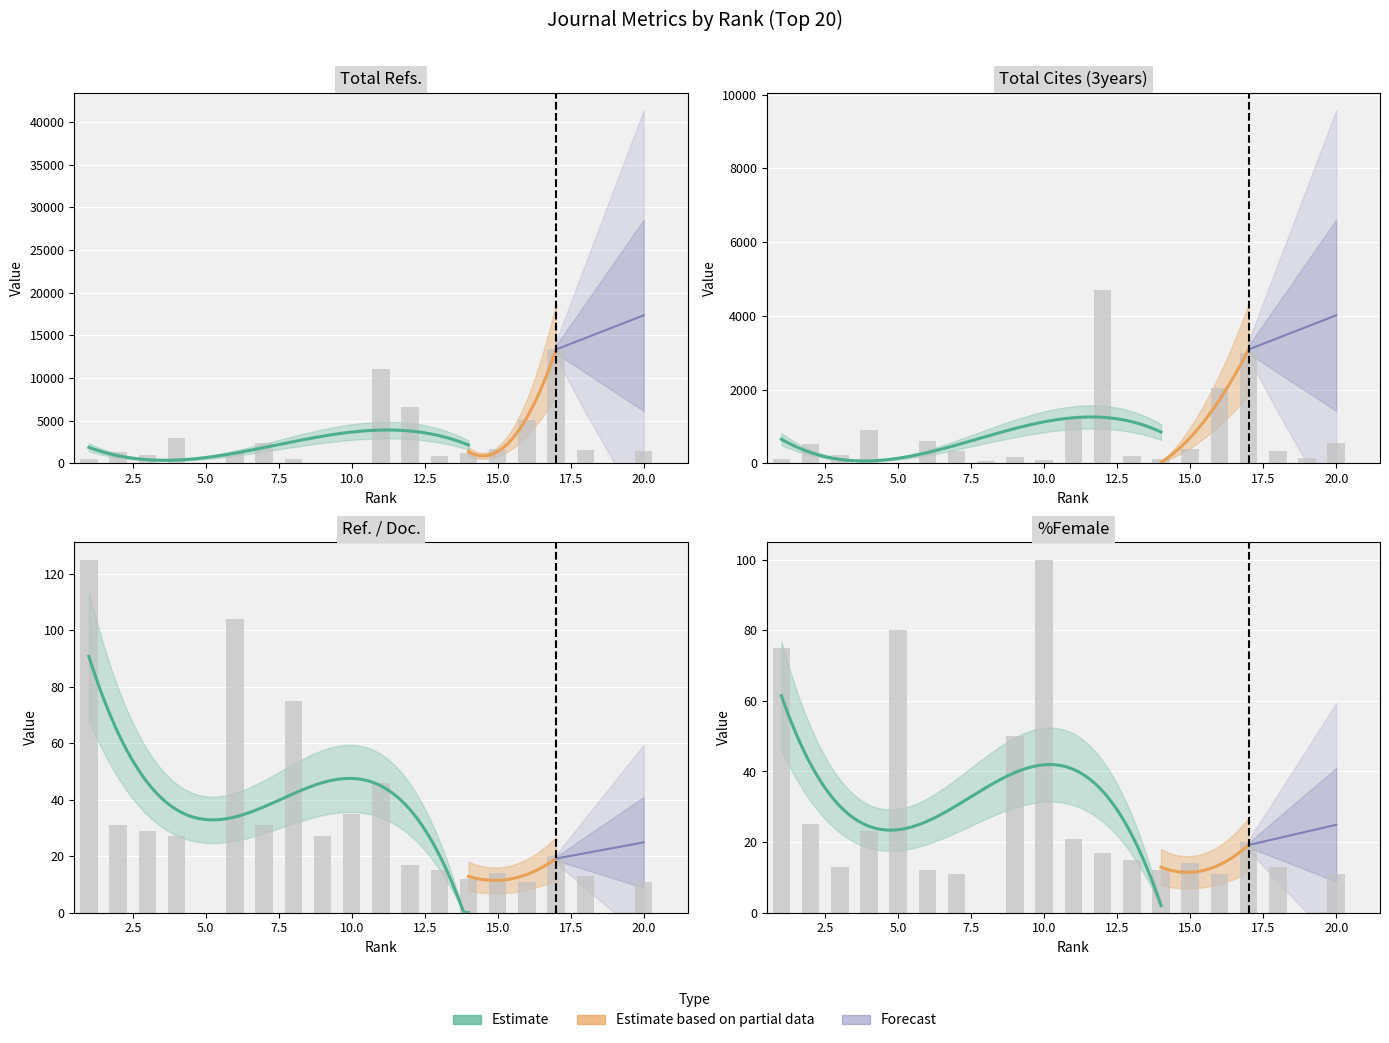

At which category is the sum across all series the highest?

17